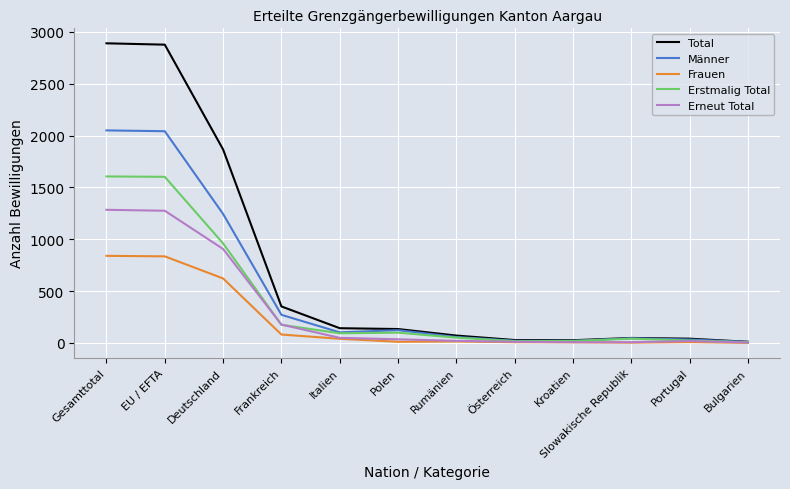

Which series has the largest total across all categories?

Total